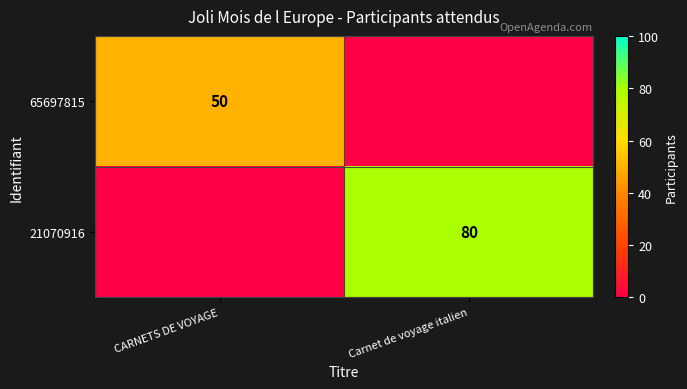

How many data points does each series have?

2